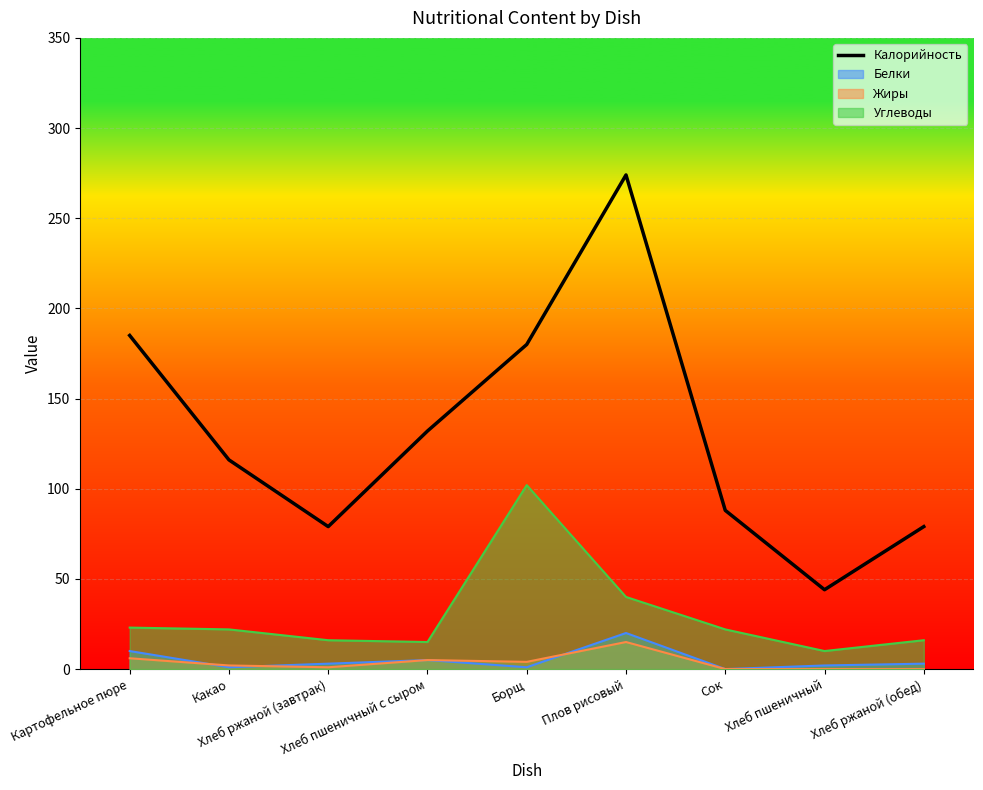

Where is the first local maximum?

Плов рисовый